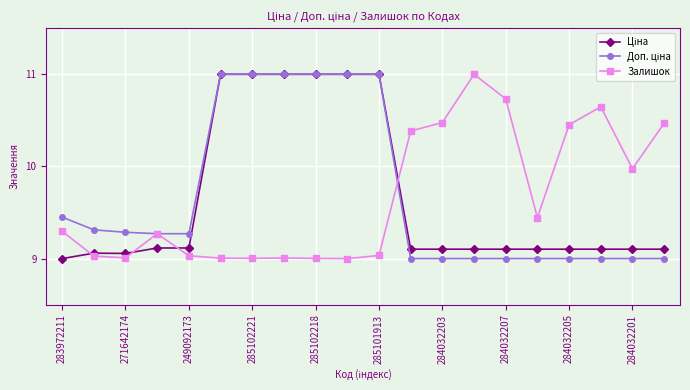

True or false: Залишок has more than 0 interior local peaks.

True